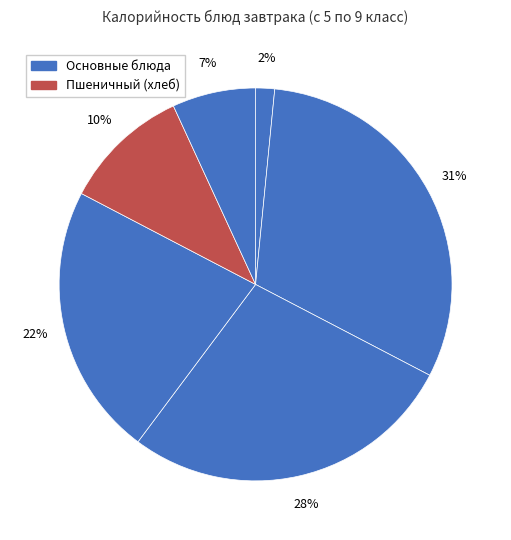

How many slices are in this pie chart?

6